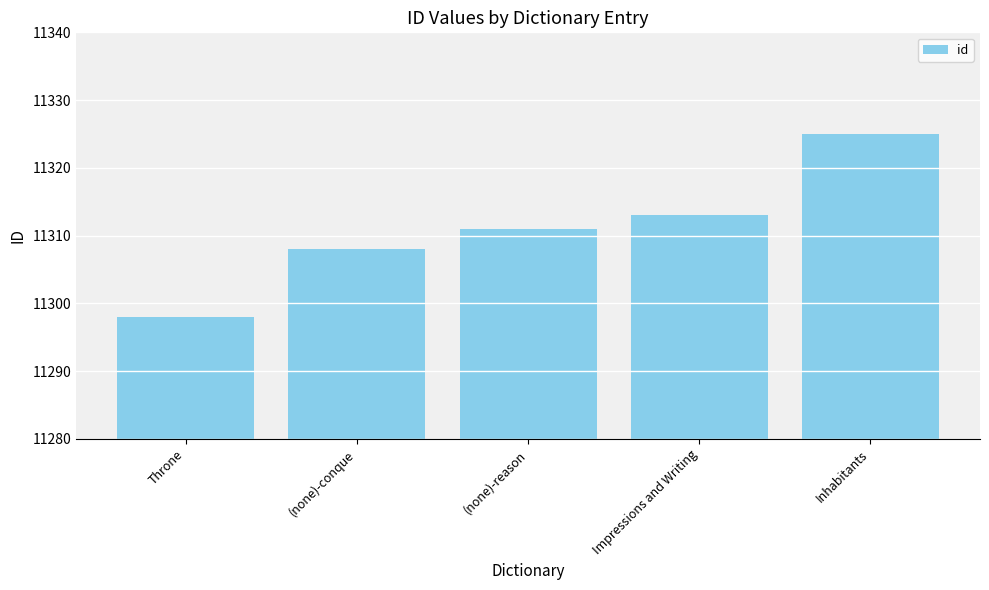

What is the average value?

11311